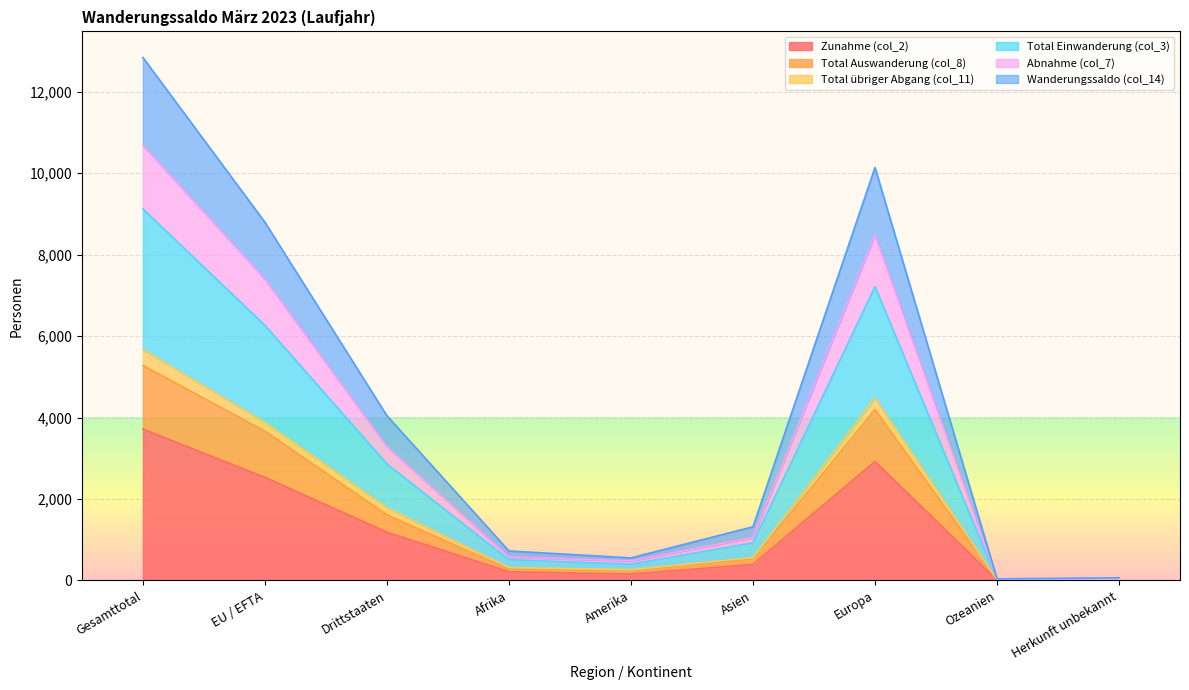

What is the approximate value of Total übriger Abgang (col_11) at Herkunft unbekannt, to the nearest 10?

20